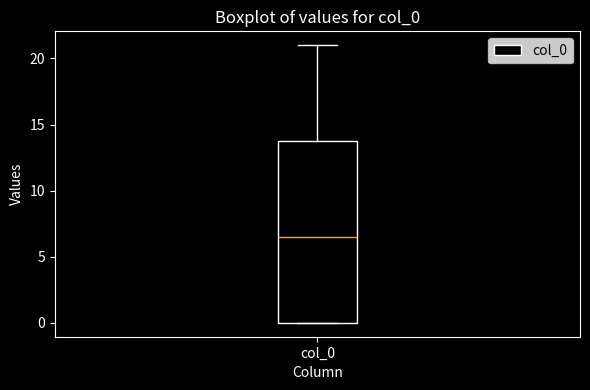

Where is the upper edge of the box for col_0 on the y-axis? The values are not printed on the chart, so give them approximately, as read against the axis.

14.0